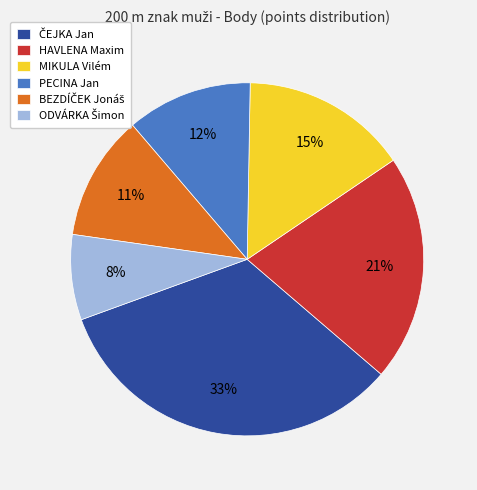

What percentage is the HAVLENA Maxim slice, to the nearest percent?

21%